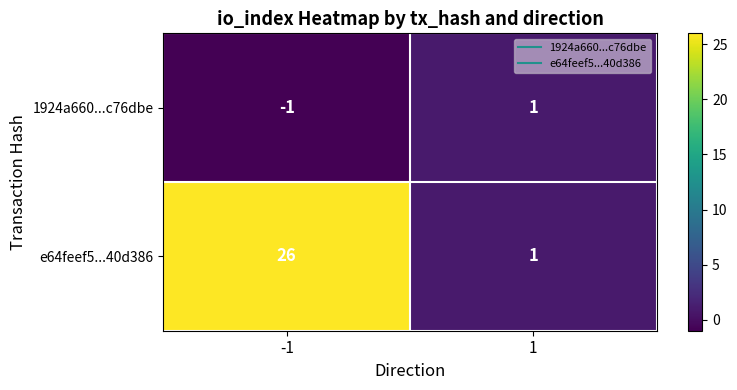

What is the maximum value shown in the chart?

26